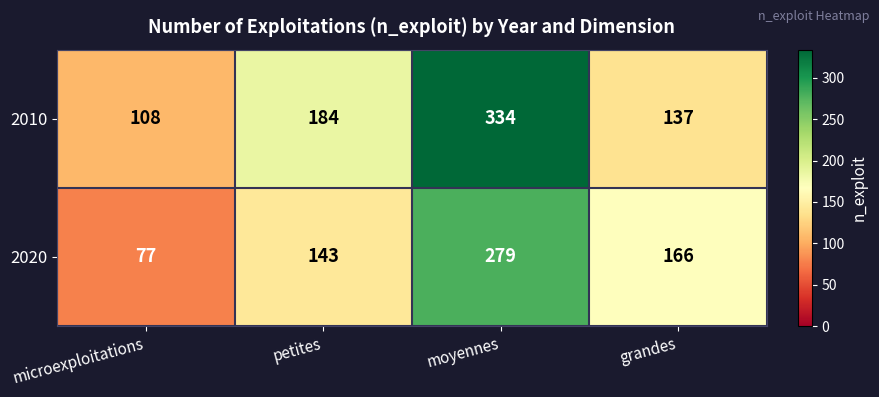

What value does the 2010 series have at microexploitations, to the nearest 50?

100